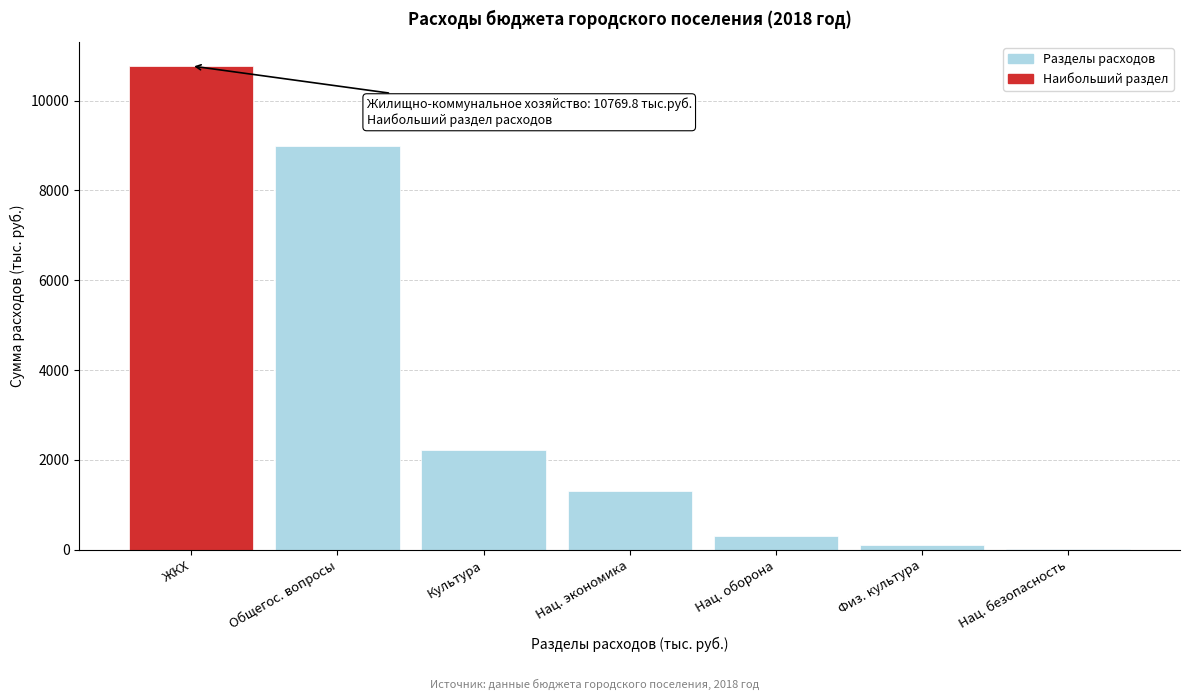

Reading right to left, what are all the values shown in this chart?

Нац. безопасность=15.9	Физ. культура=103.6	Нац. оборона=298.6	Нац. экономика=1298.6	Культура=2216.0	Общегос. вопросы=8997.3	ЖКХ=10769.8